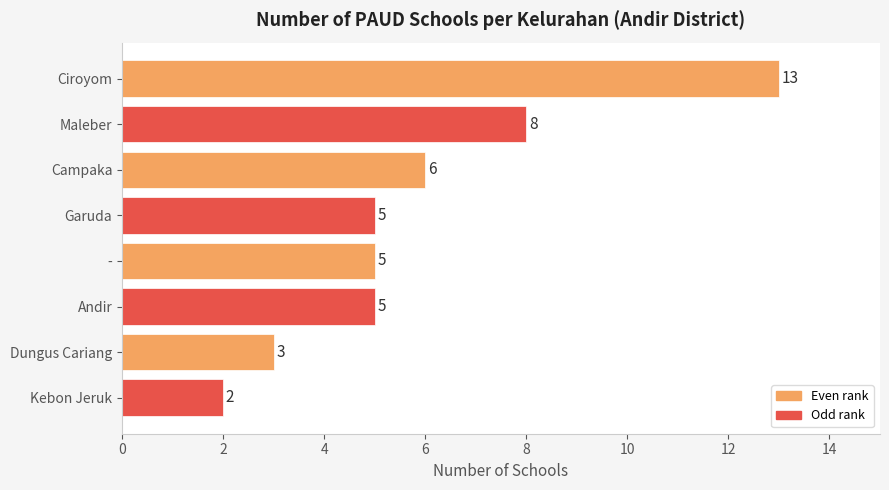

How many data points are less than 5?

2